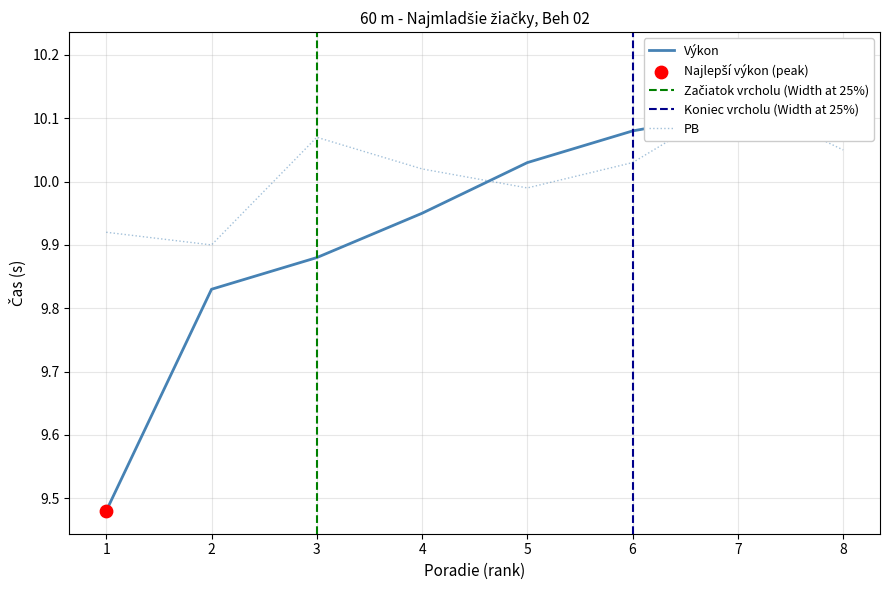

Which series contains the highest Y value?

Výkon